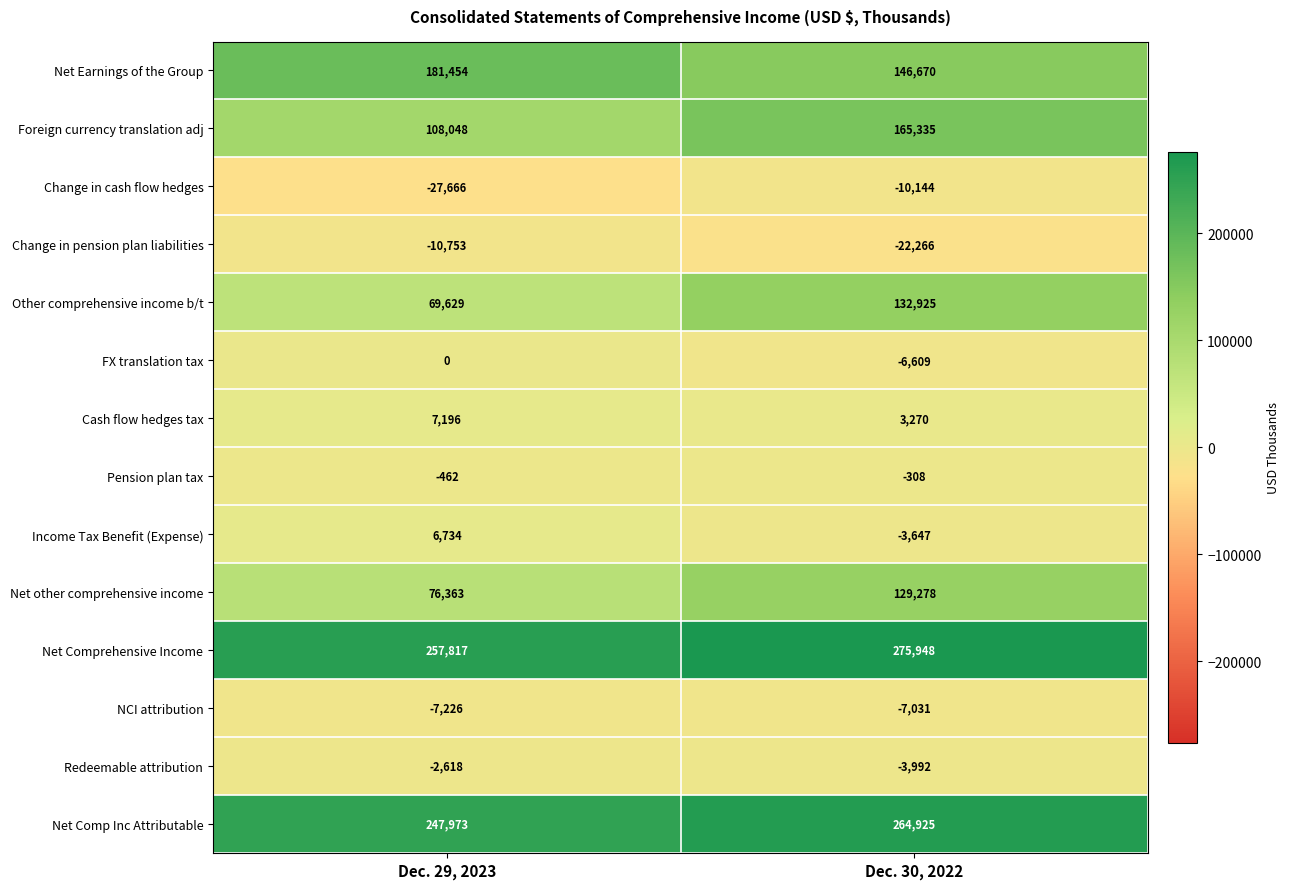

Which category has the lowest value across all series?

Dec. 29, 2023